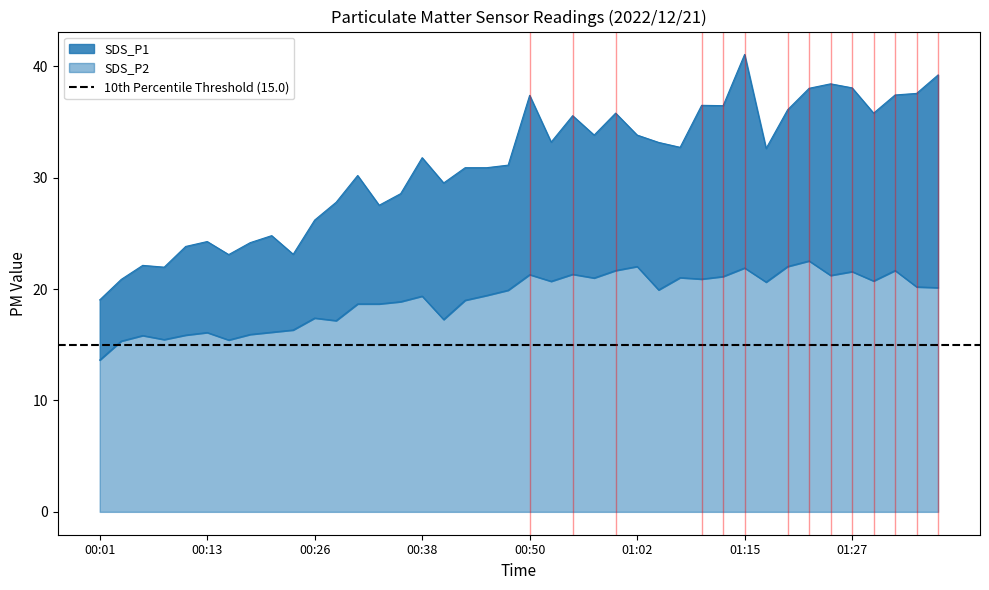

True or false: SDS_P2 and SDS_P1 cross at least once.

False